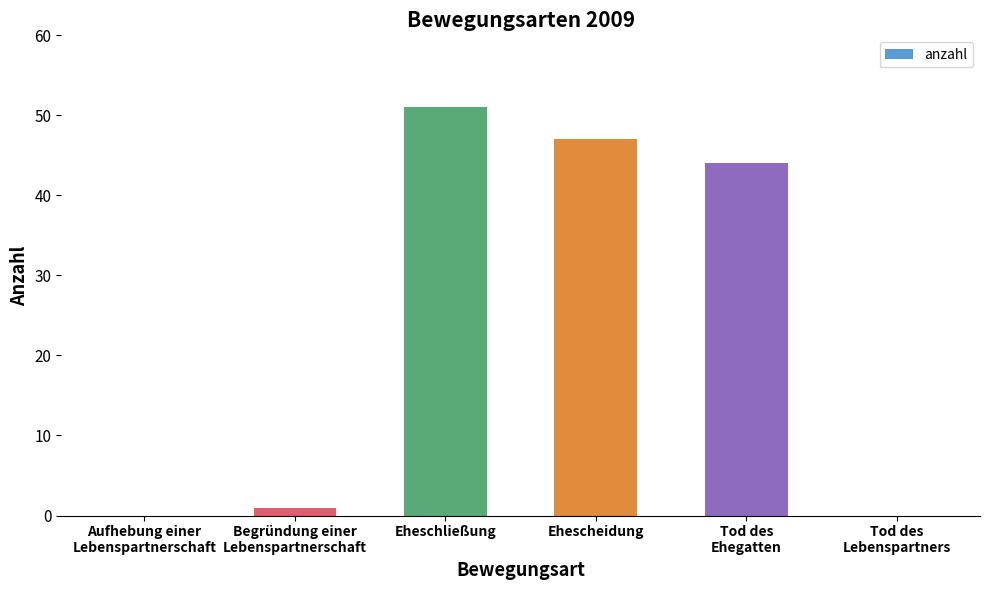

Which category has the highest value across all series?

Eheschließung